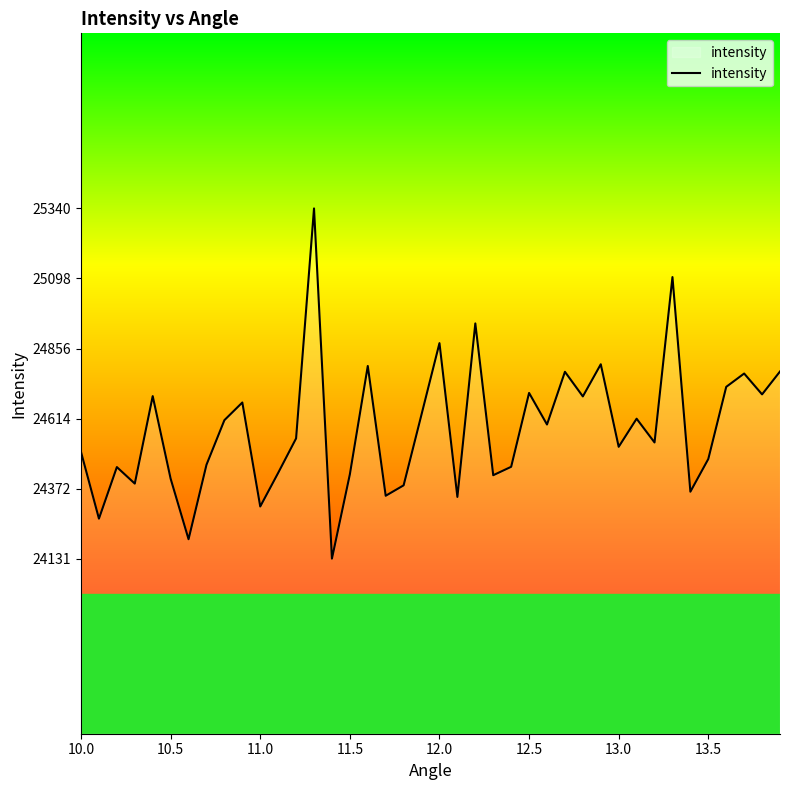

What is the smallest value displayed?

24131